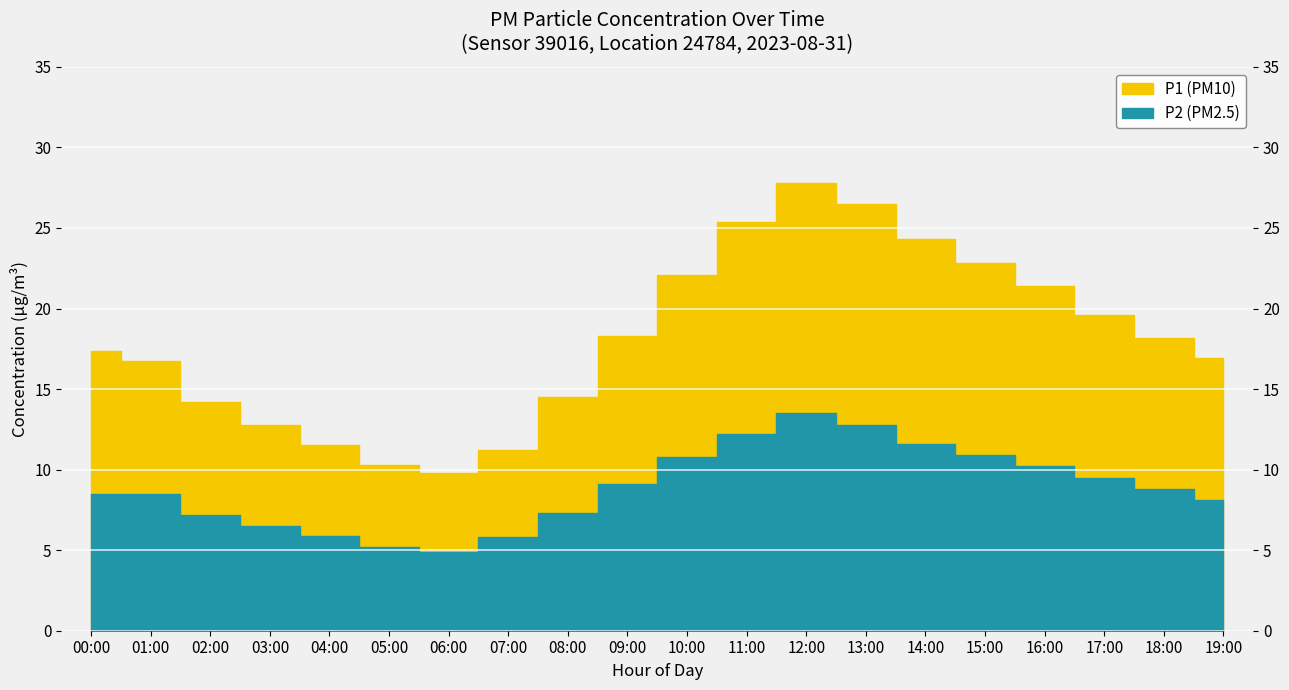

Does the chart display data point markers on the line(s)?

No